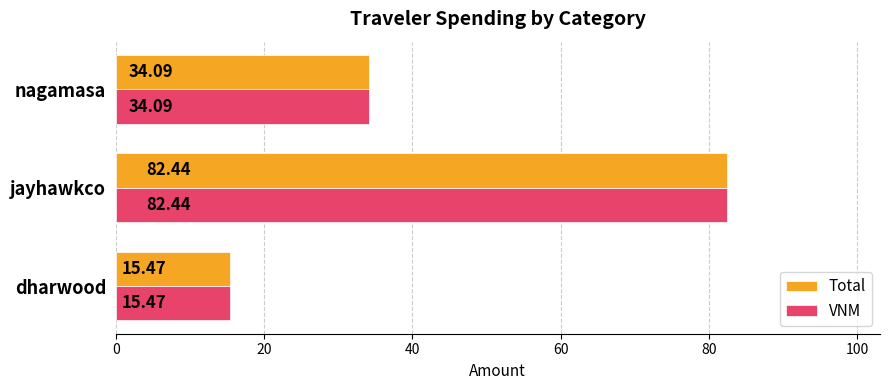

What is the sum of the VNM values at nagamasa and jayhawkco?

116.5